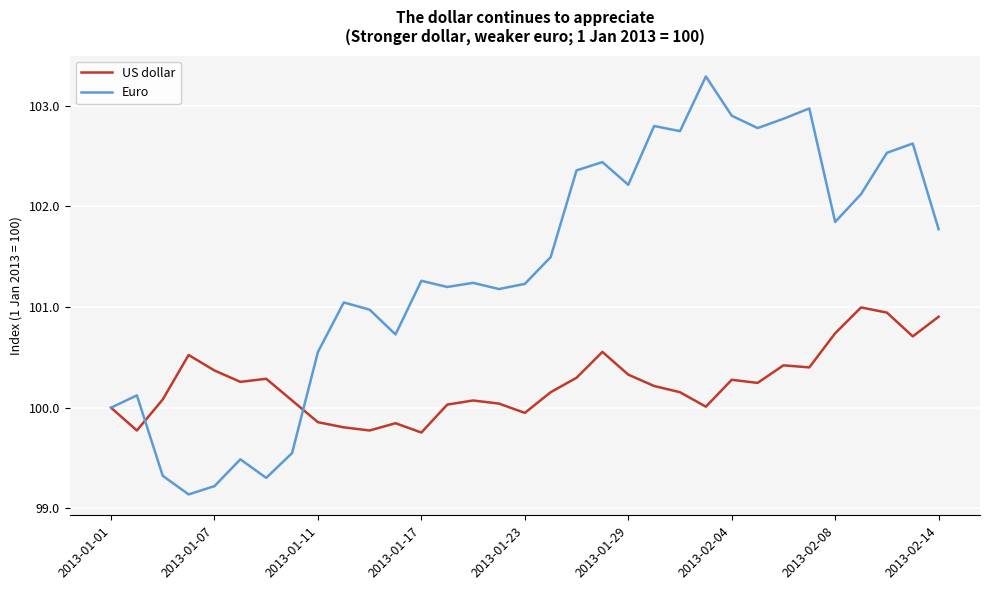

List the series in order of their peak value, lowest first.

US dollar, Euro